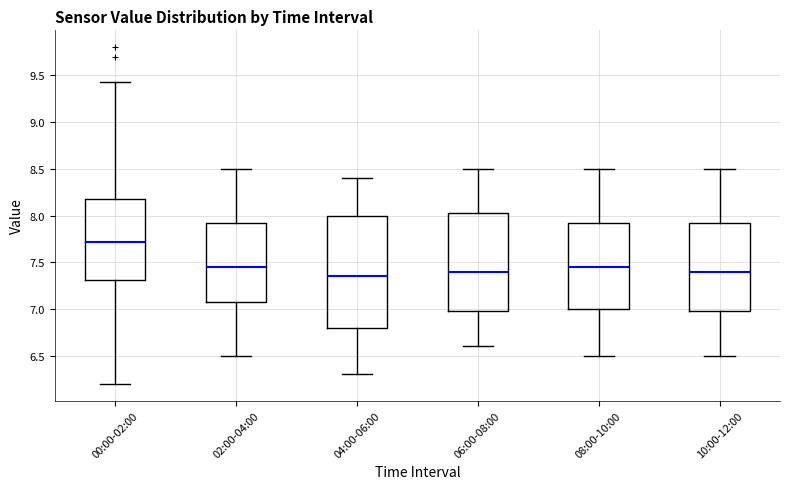

Which box has the highest median line?

00:00-02:00